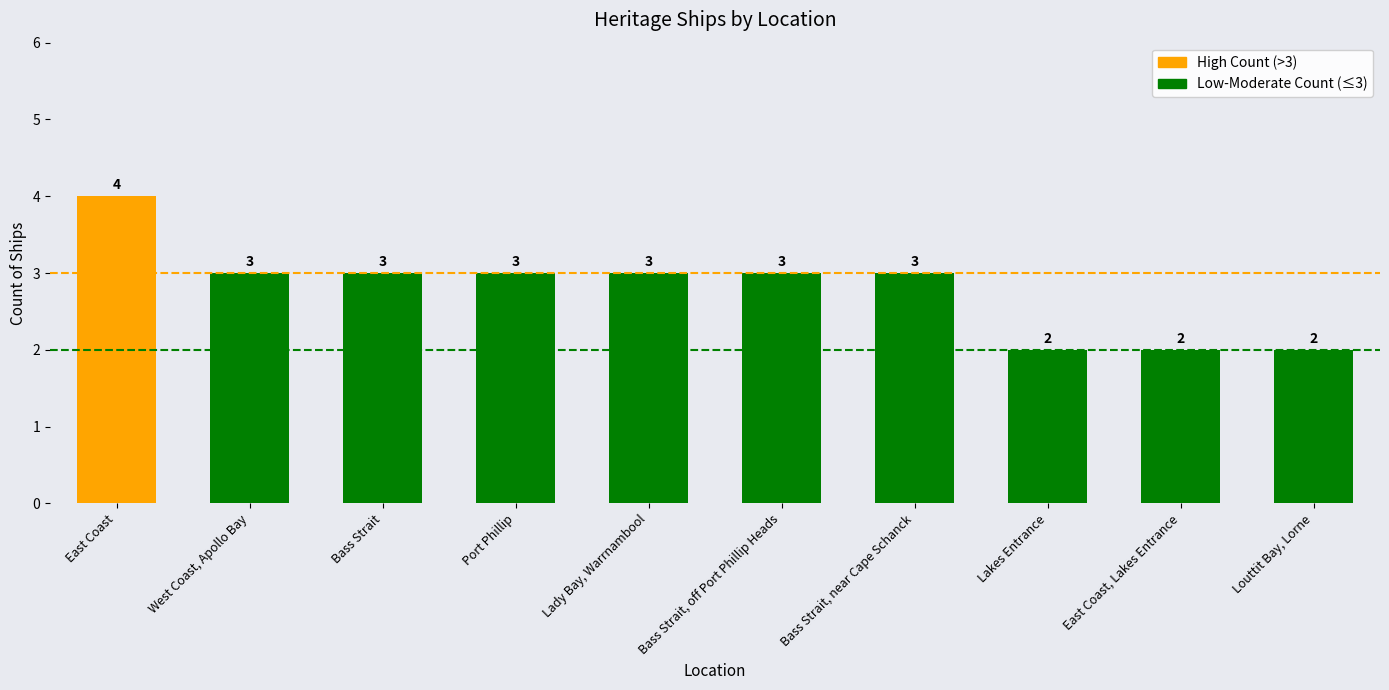

How many bars are there in total?

10